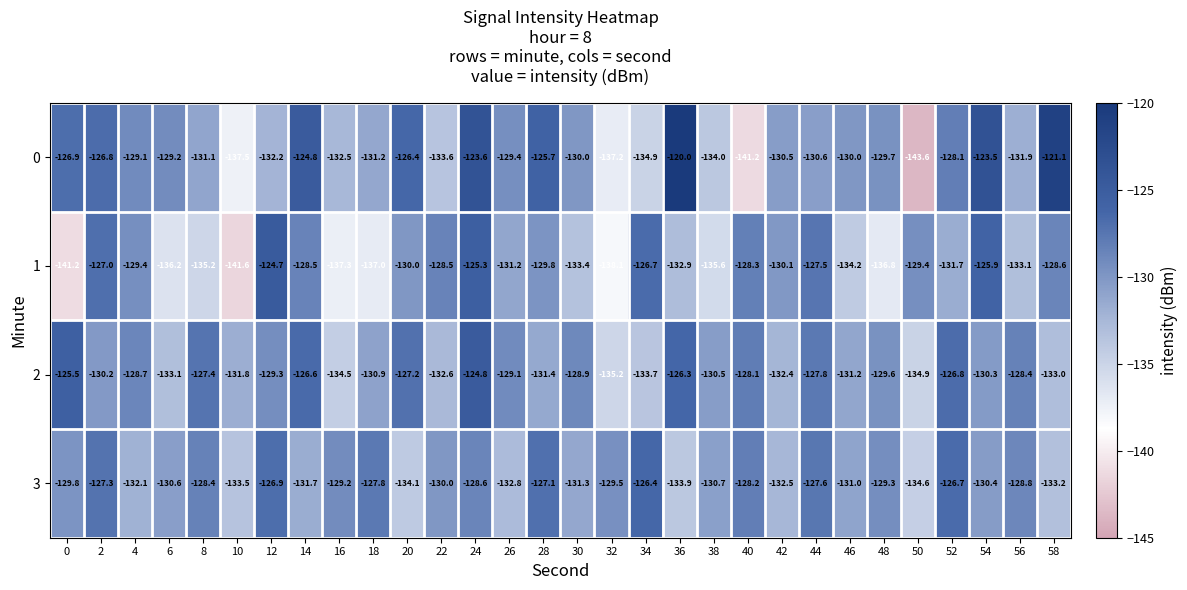

Between 42 and 48, which series saw the biggest shift?

1